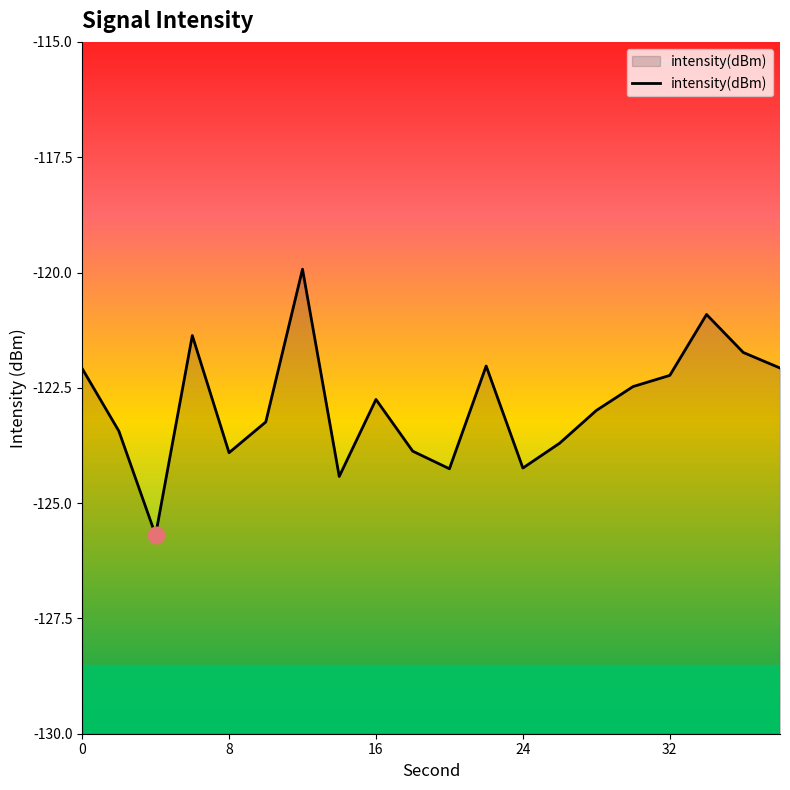

What is the difference between the maximum and second lowest values?

4.5